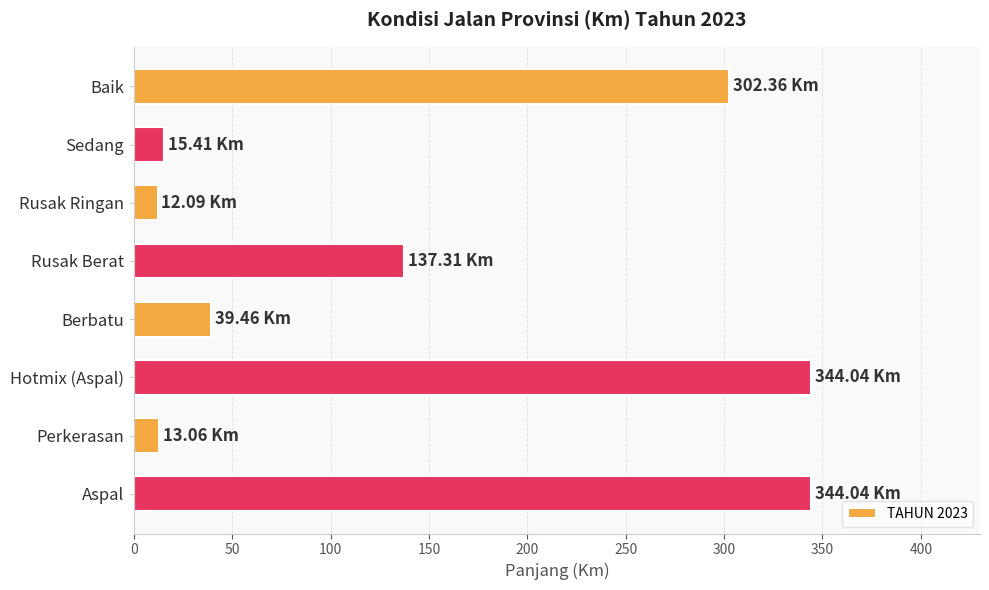

What is the label of the 5th bar from the top?

Berbatu